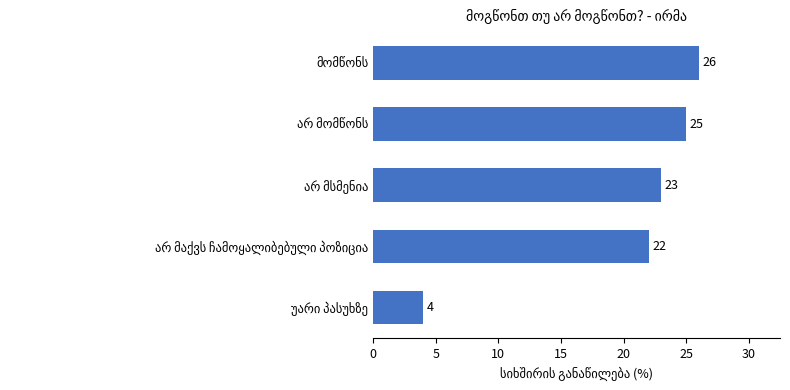

What is the difference between the second highest and second lowest values?

3